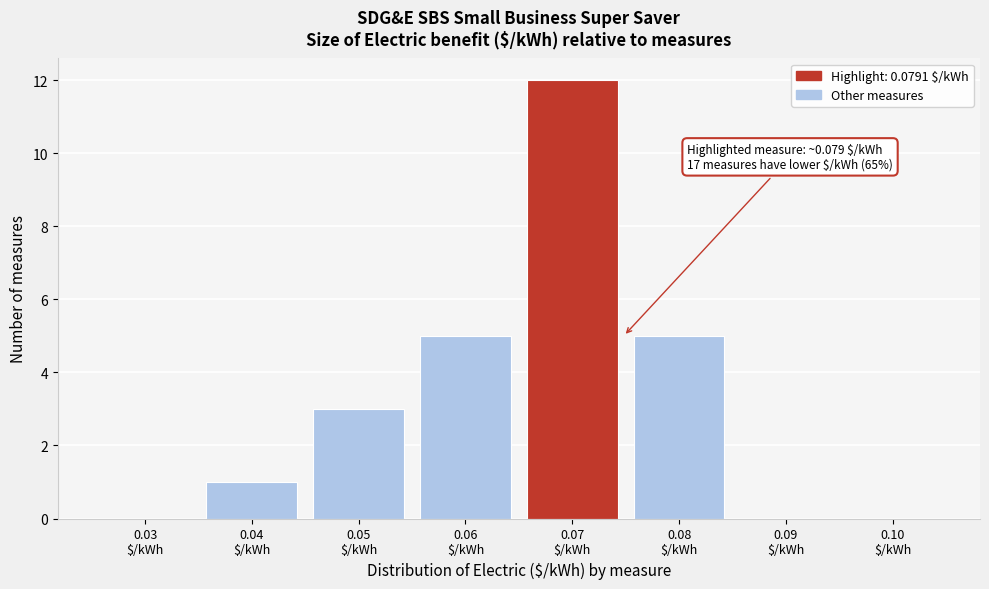

What is the sum of all values?

26